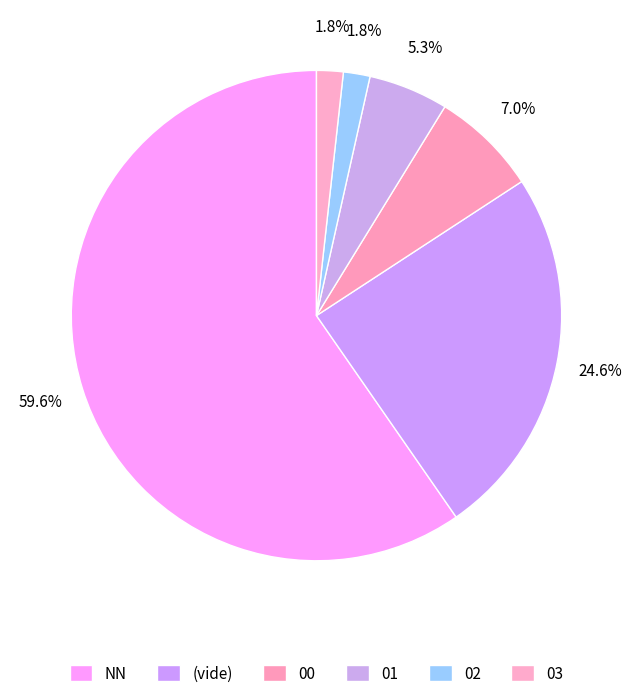

Which slice is the largest?

NN